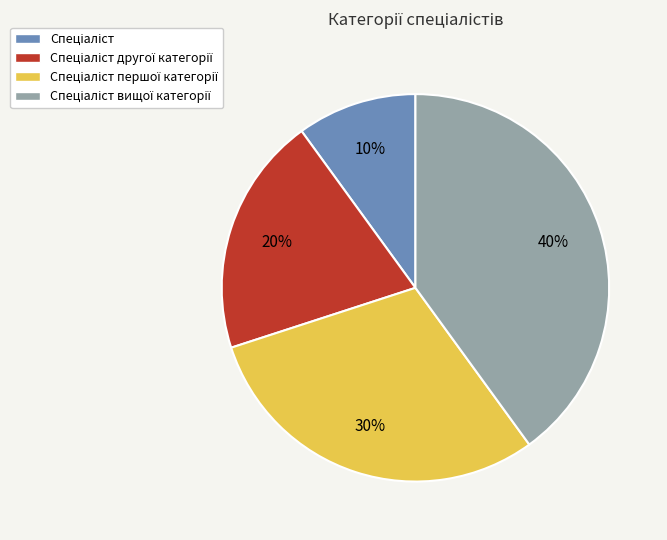

Is there a majority slice in this chart?

No